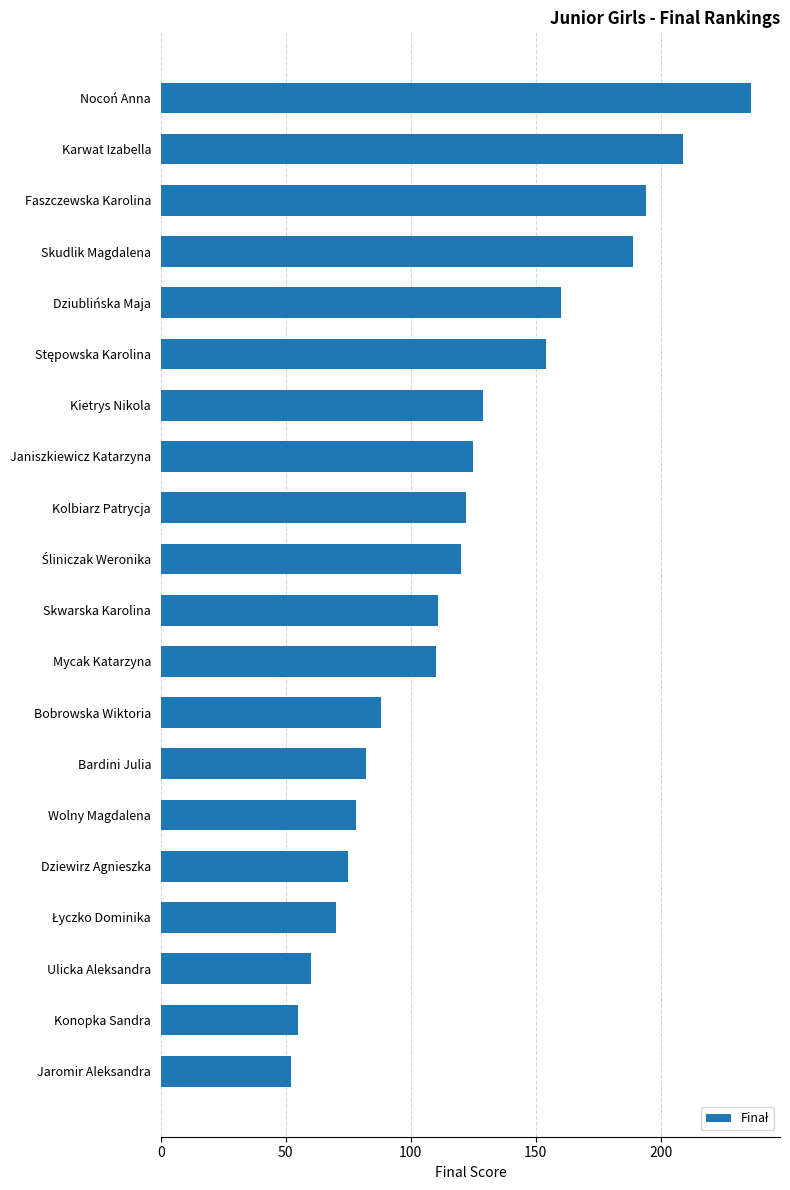

What is the minimum value shown in the chart?

52